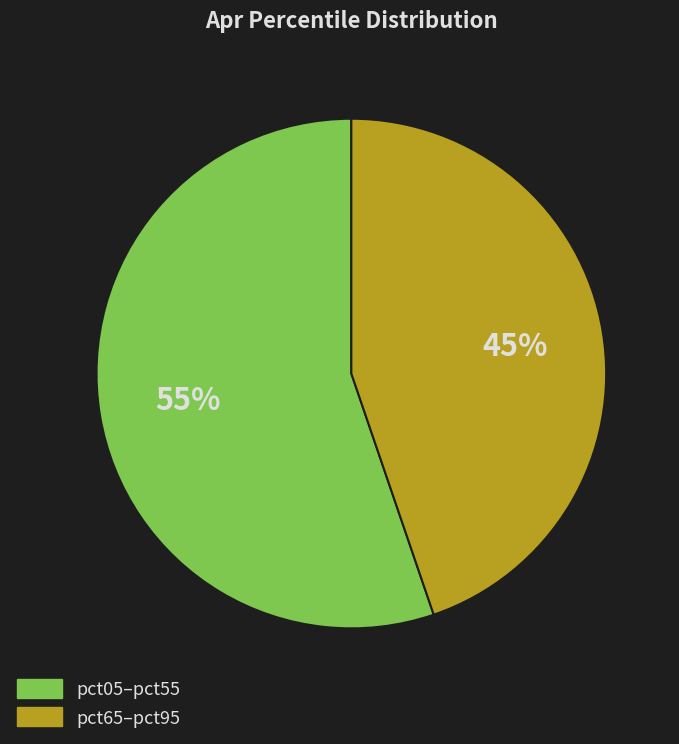

Does any single category account for the majority?

Yes